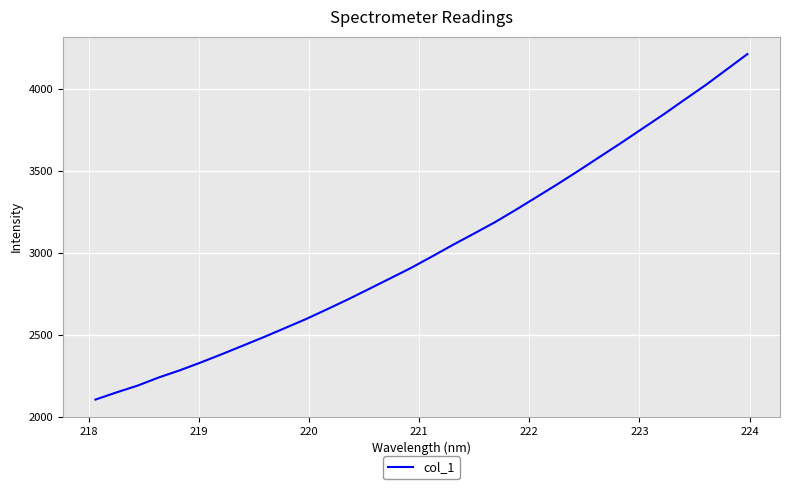

What is the difference between the maximum and minimum values?

2108.2